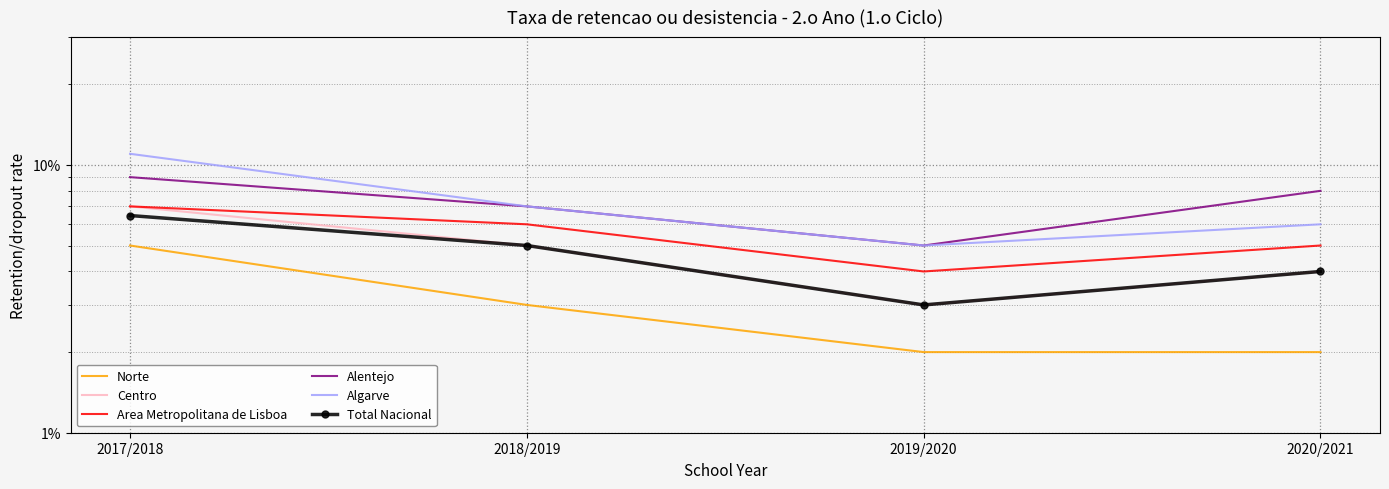

True or false: Area Metropolitana de Lisboa has a value of 0.1 at 2017/2018.

True